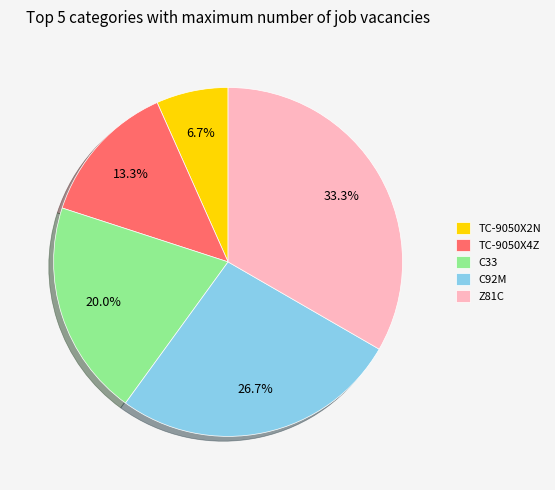

True or false: Z81C accounts for 39% of the total.

False